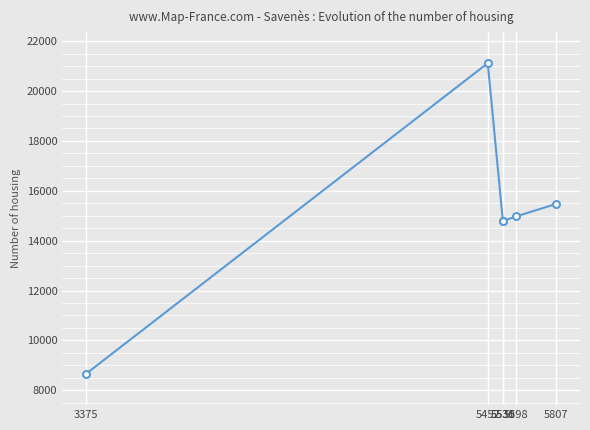

Which has a higher value, 5452 or 5531?

5452